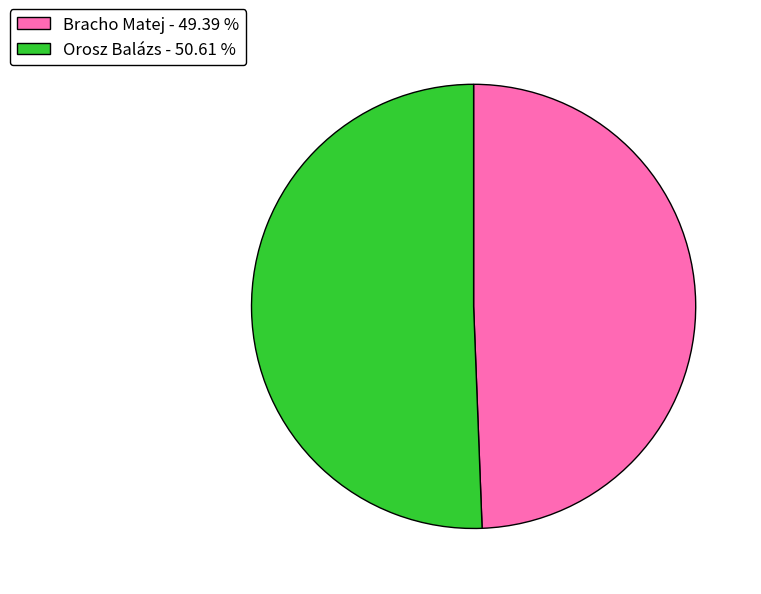

Which category has the biggest portion of the pie?

Orosz Balázs